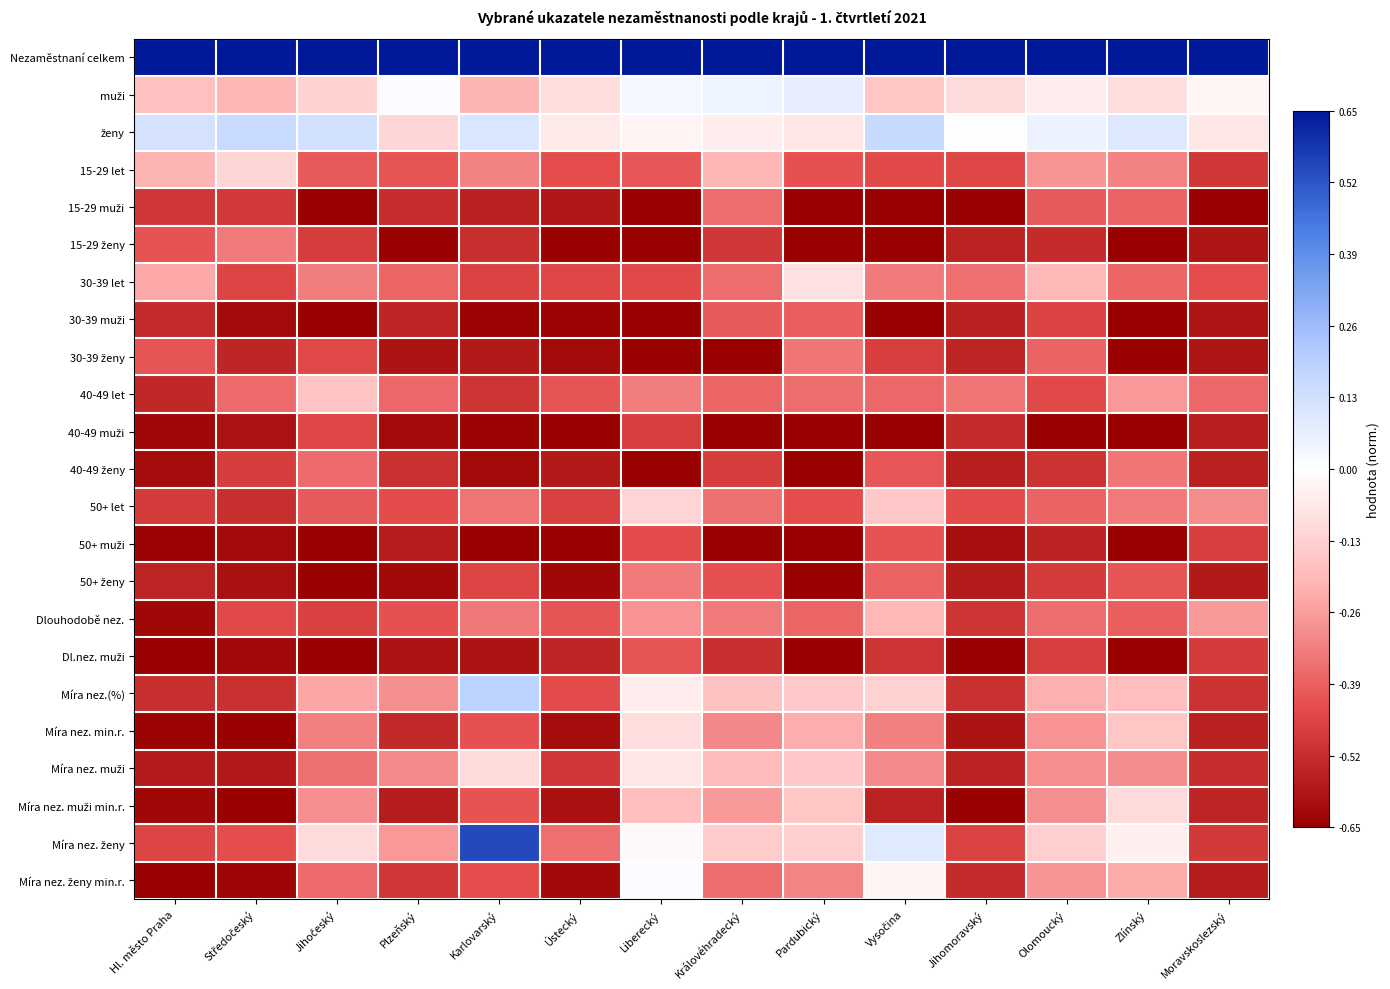

At which category is the sum across all series the highest?

Liberecký